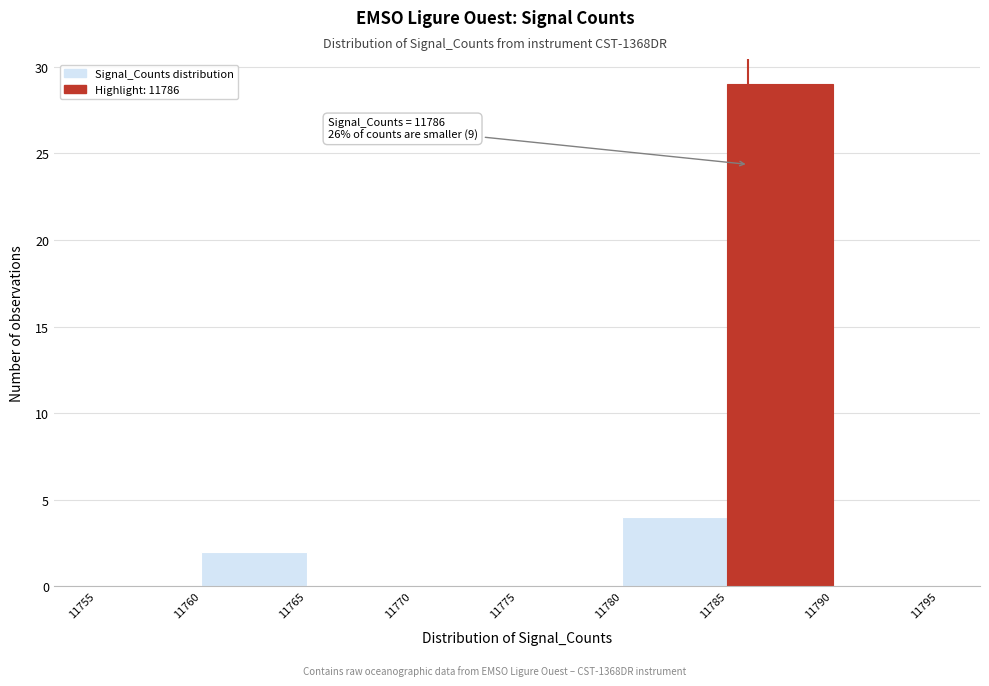

Which range on the x-axis has the tallest bar?

11785 to 11790